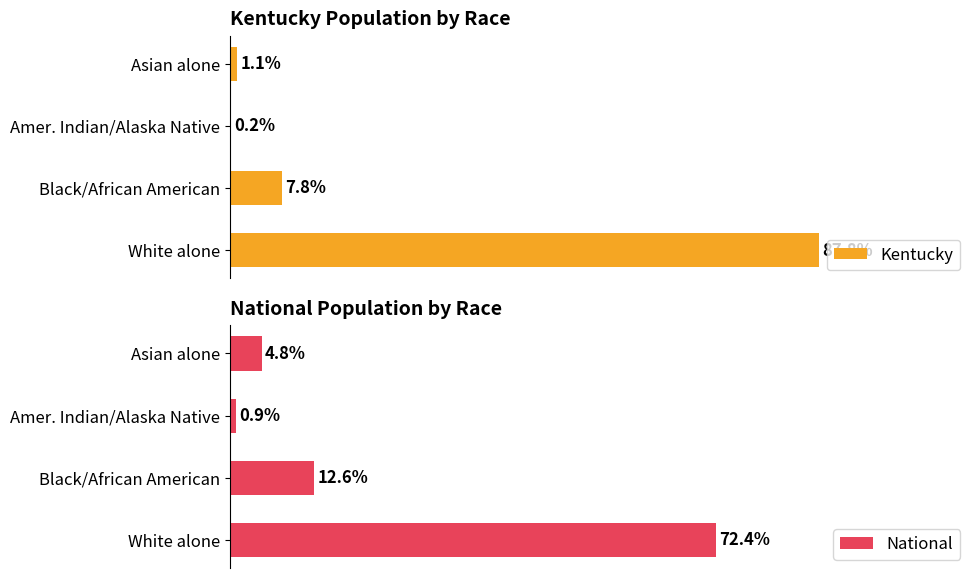

What is the greatest value displayed?

87.8